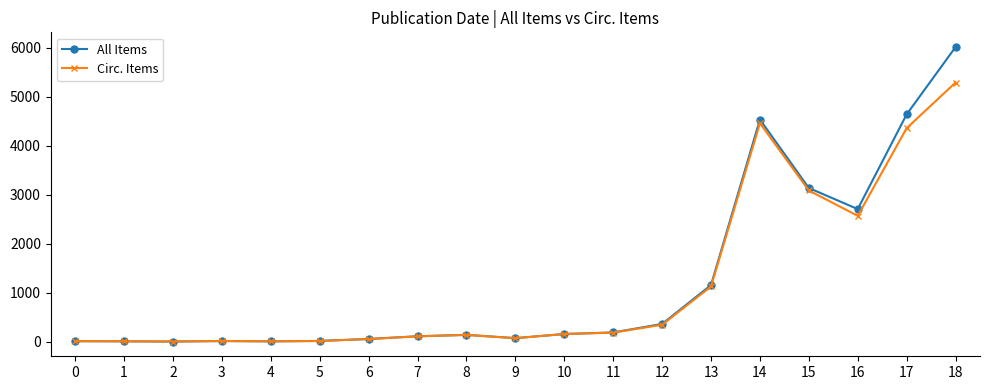

What is the greatest value displayed?

6013